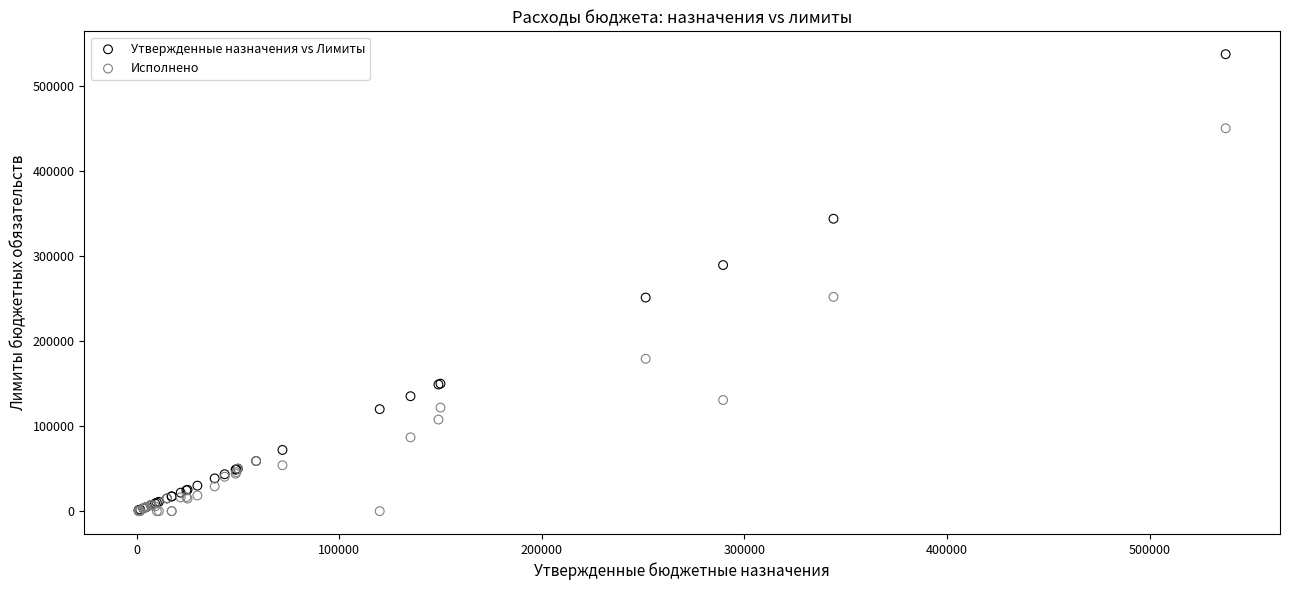

Which series reaches the maximum Y coordinate?

Утвержденные назначения vs Лимиты